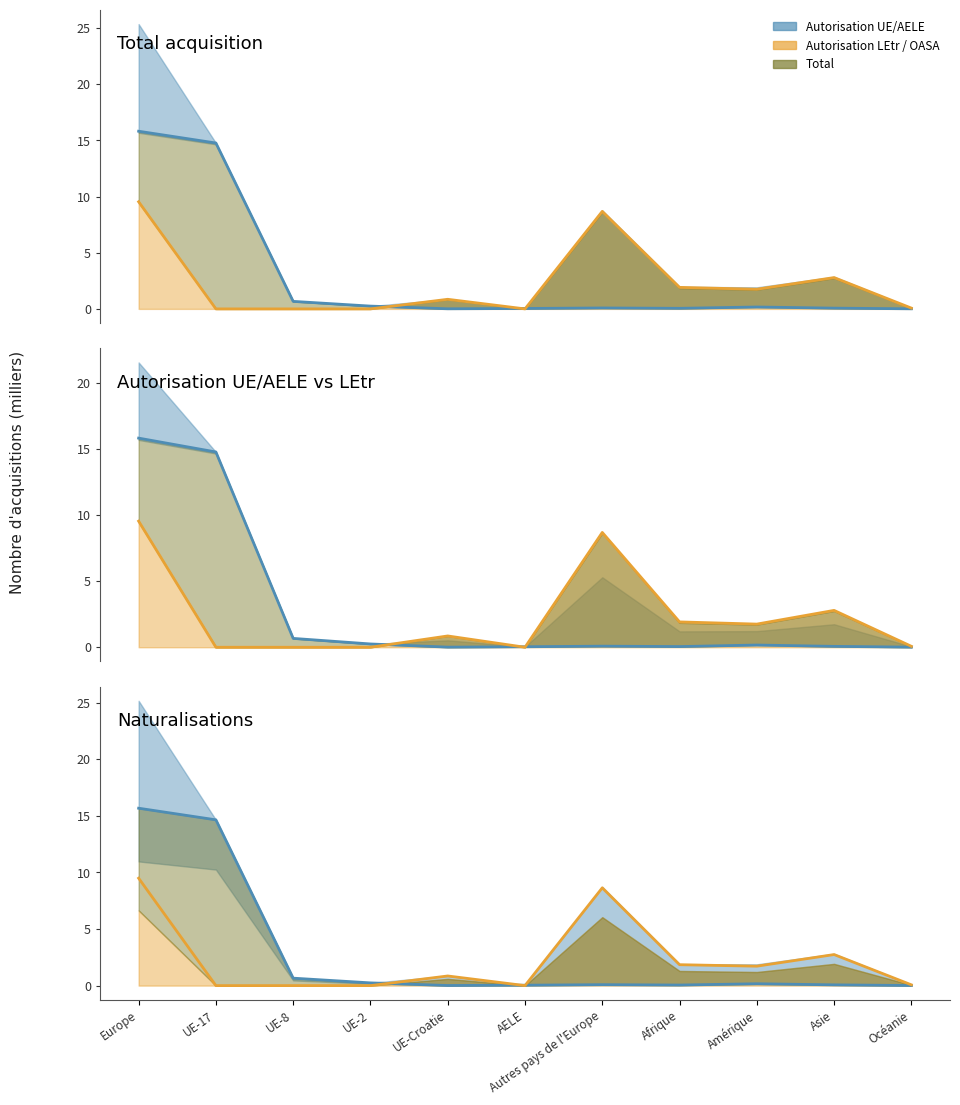

At Océanie, list the series in order from largest to smallest.

Autorisation LEtr / OASA, Autorisation UE/AELE